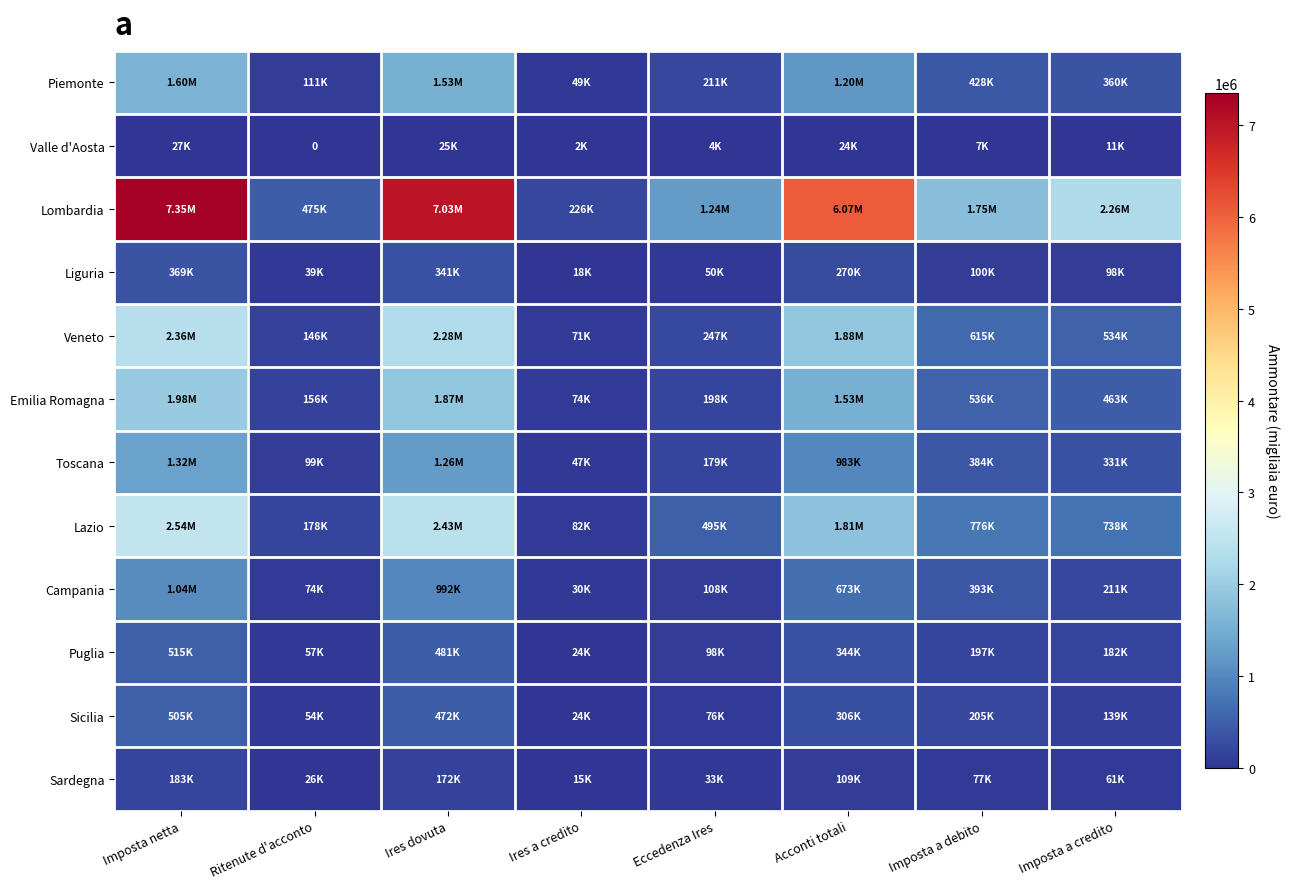

Which series has the widest spread of values?

Lombardia